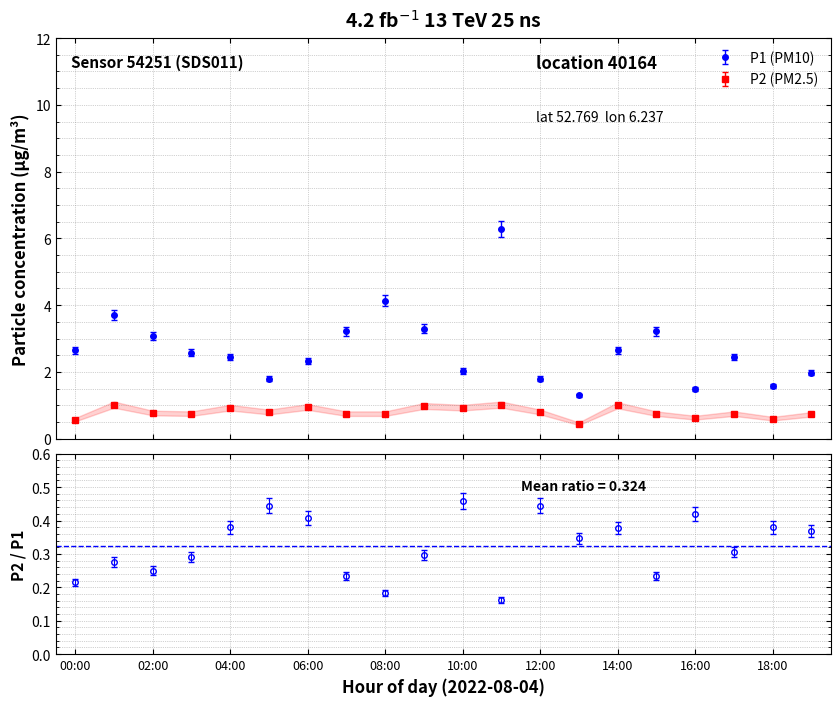

What is the value of the P2 point at the 12th from the left?

1.0